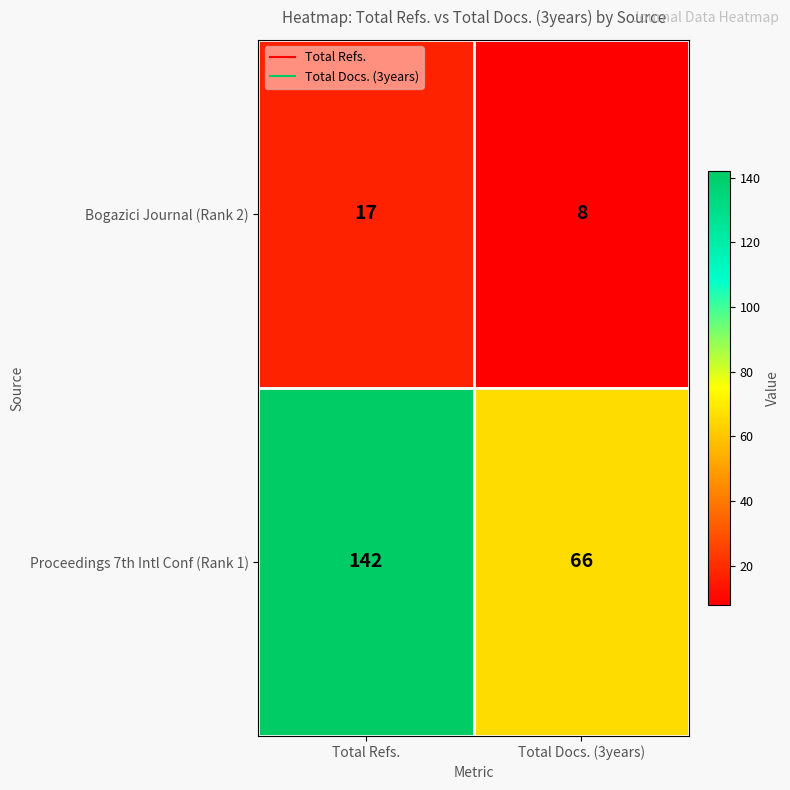

Is it true that Proceedings 7th Intl Conf (Rank 1) equals 217 at Total Refs.?

False